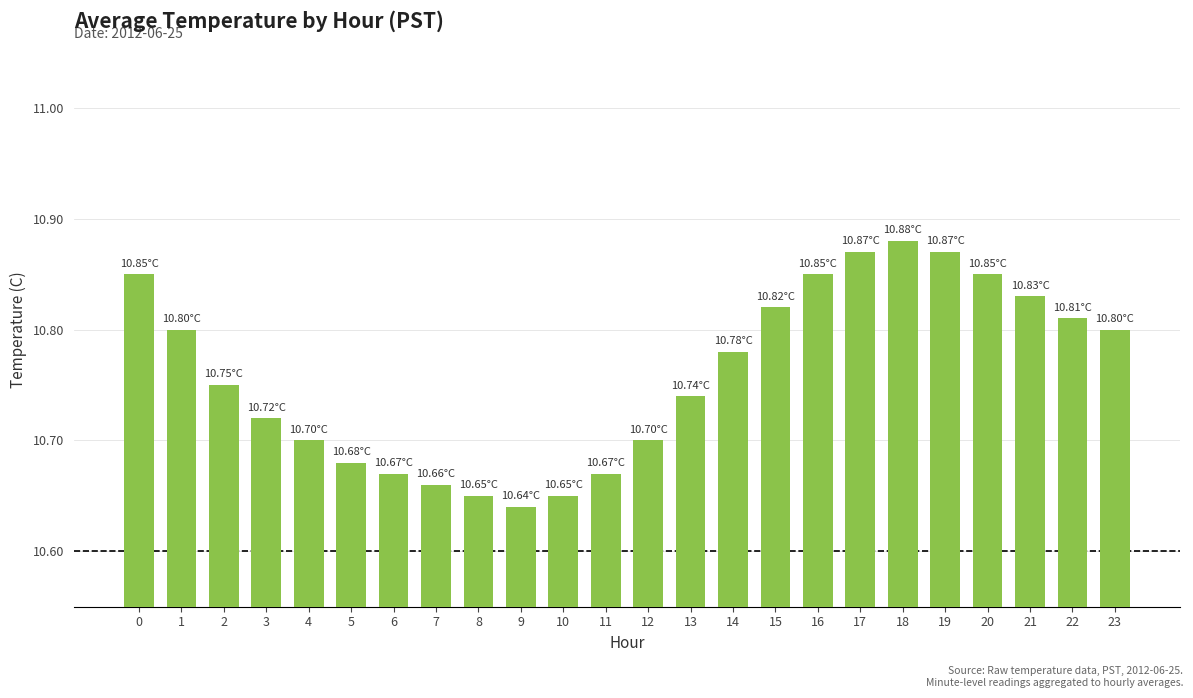

The value at 18 is 3.5. True or false?

False